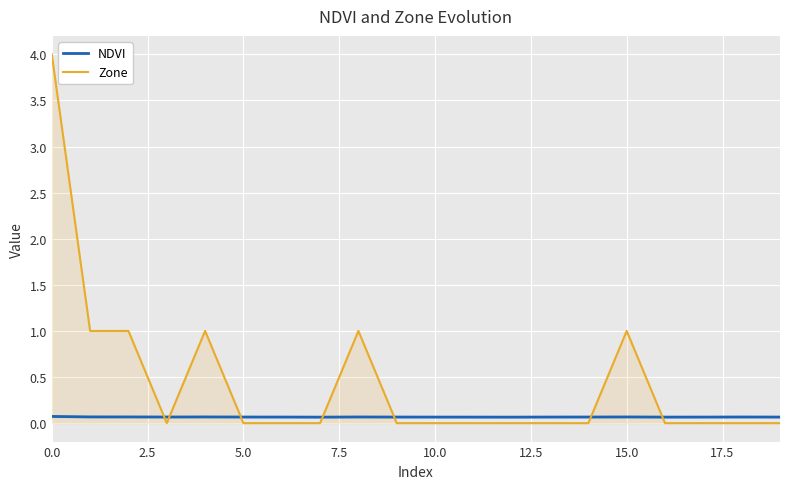

What is the difference between the second highest and second lowest values in the Zone series?

1.0